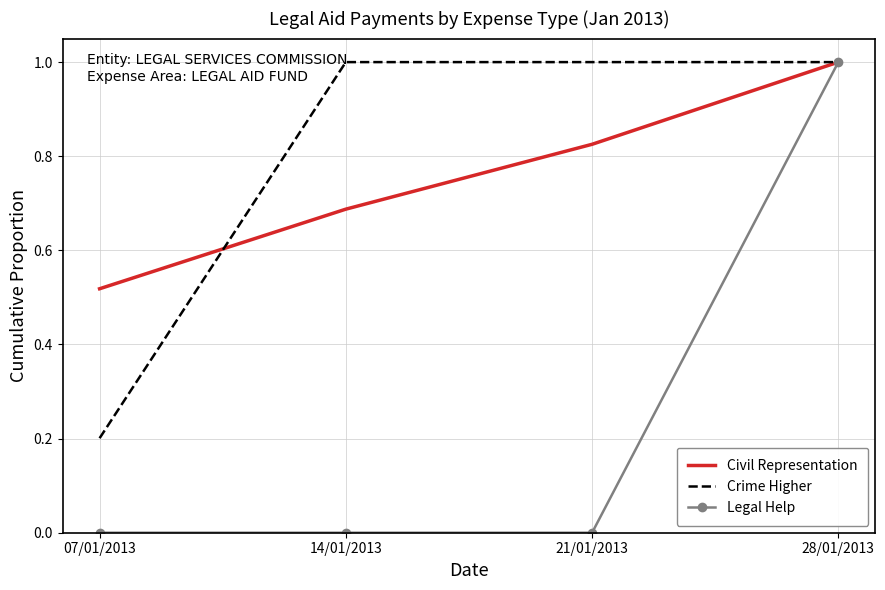

The value of Legal Help at 07/01/2013 is 0.0. True or false?

True